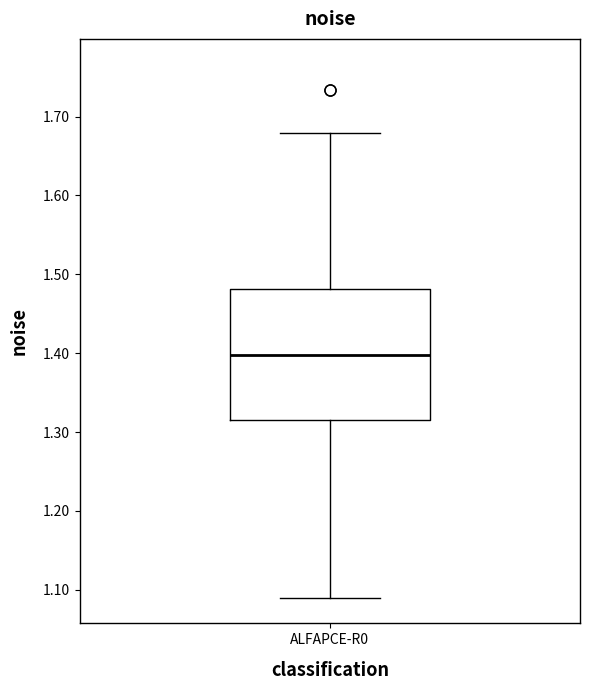

Where does the median line of the box for ALFAPCE-R0 sit on the y-axis? The values are not printed on the chart, so give them approximately, as read against the axis.

1.40